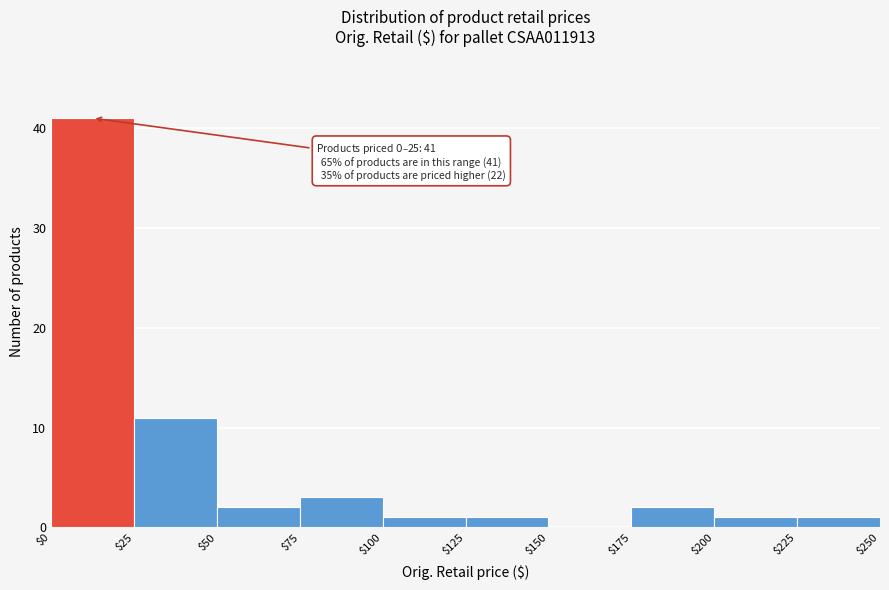

Over which range of the x-axis is the bar tallest?

$0 to $25